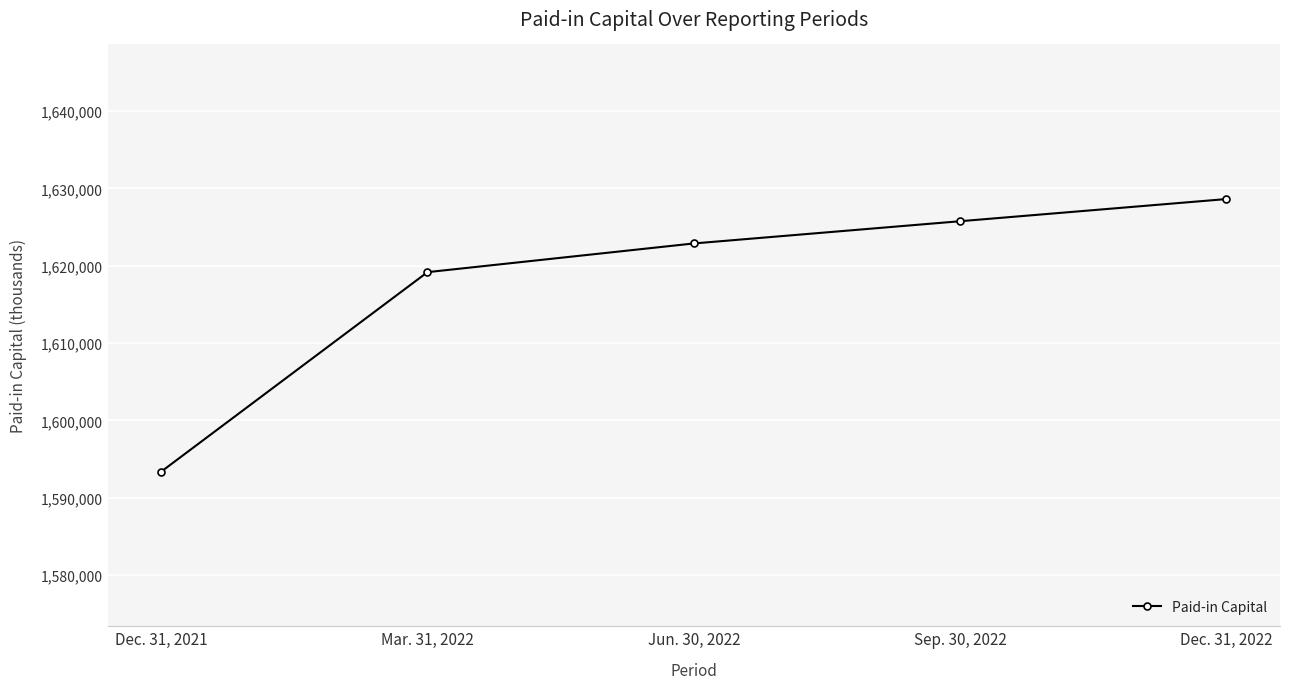

How many data points are less than 1622876?

2